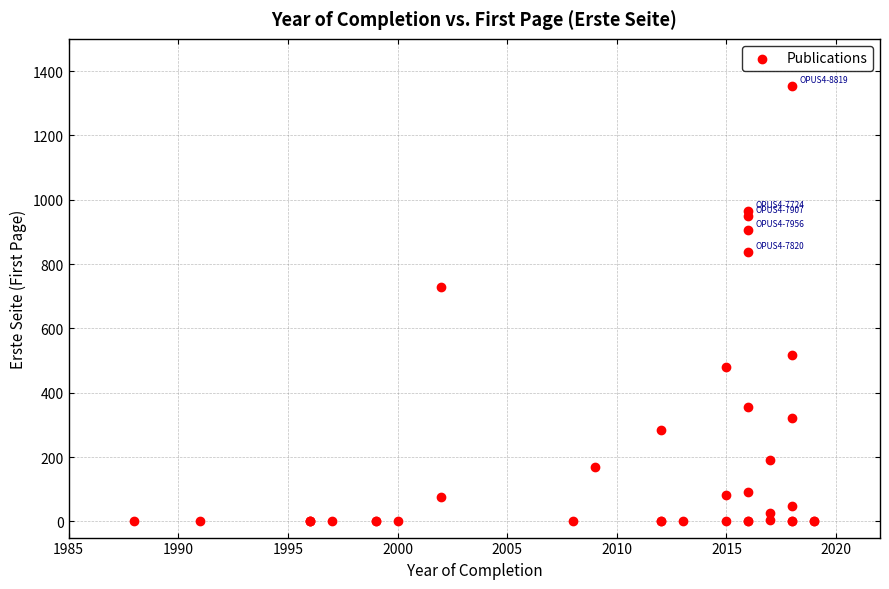

What Y value in the scatter plot is closest to 676?

728